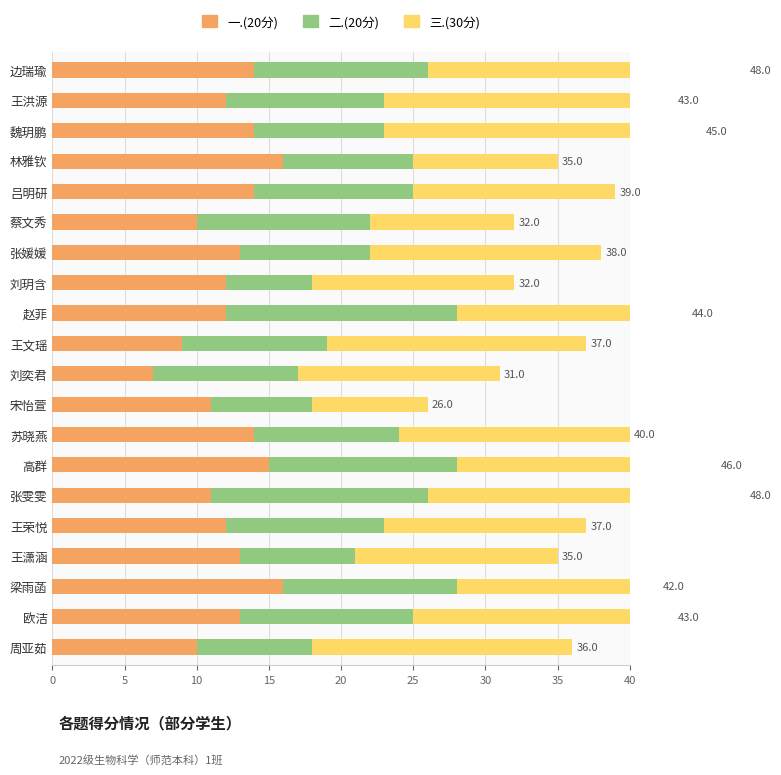

What is the minimum value shown in the chart?

6